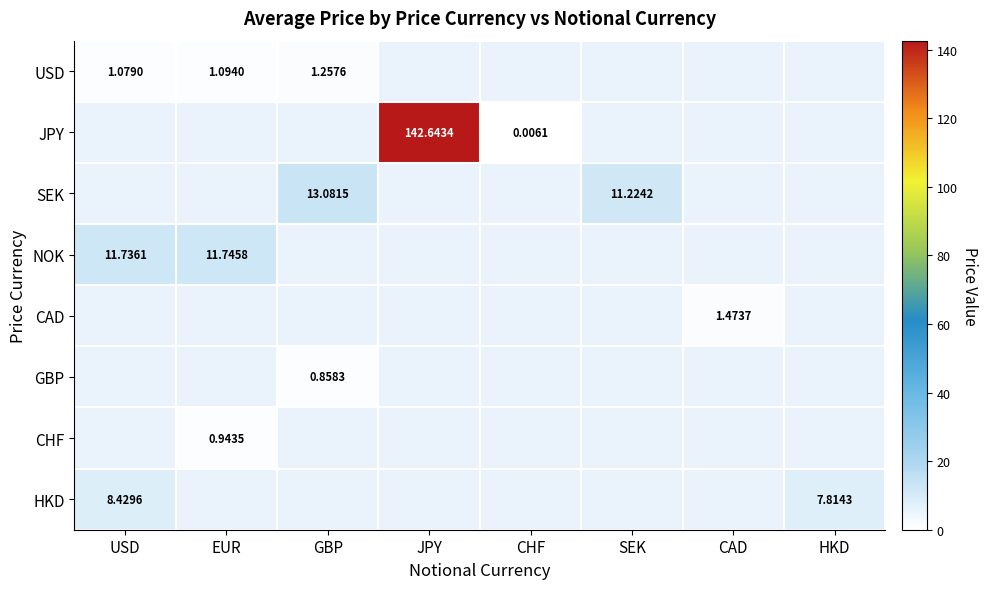

List the series in order of their peak value, highest first.

JPY, SEK, NOK, HKD, CAD, USD, CHF, GBP